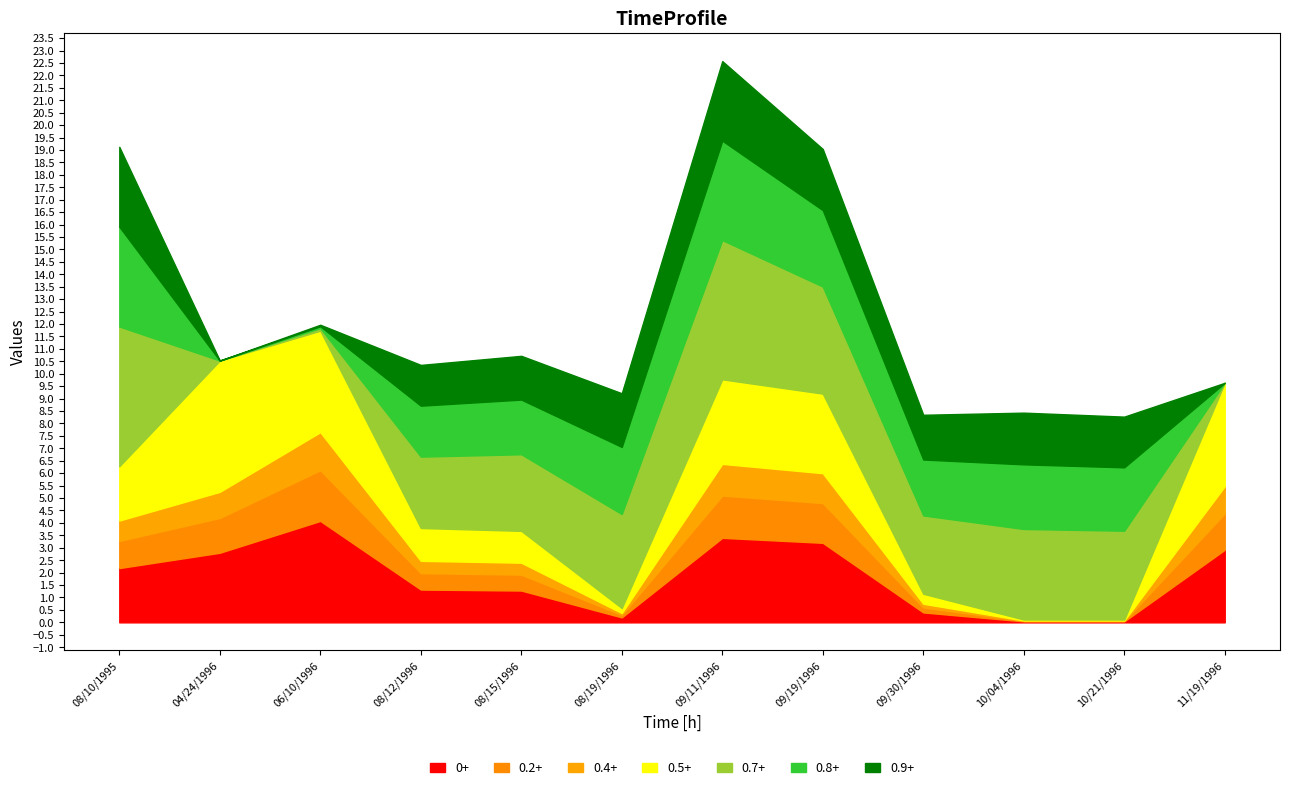

Is it true that 0+ equals 3.4 at 09/11/1996?

True